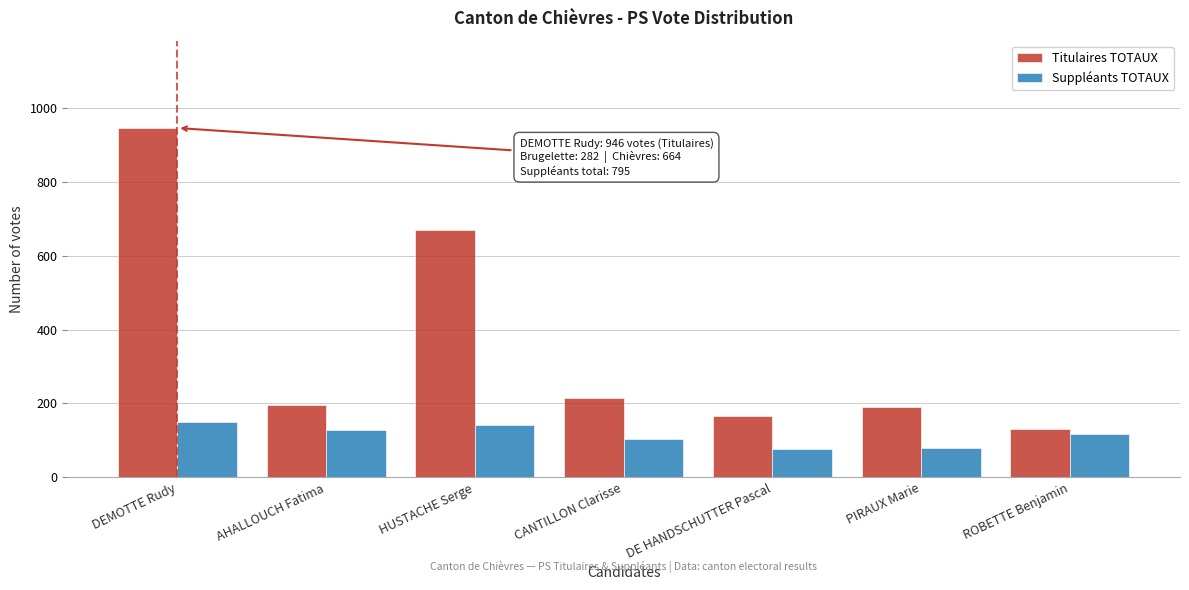

What is the difference between the highest and lowest values at PIRAUX Marie?

110